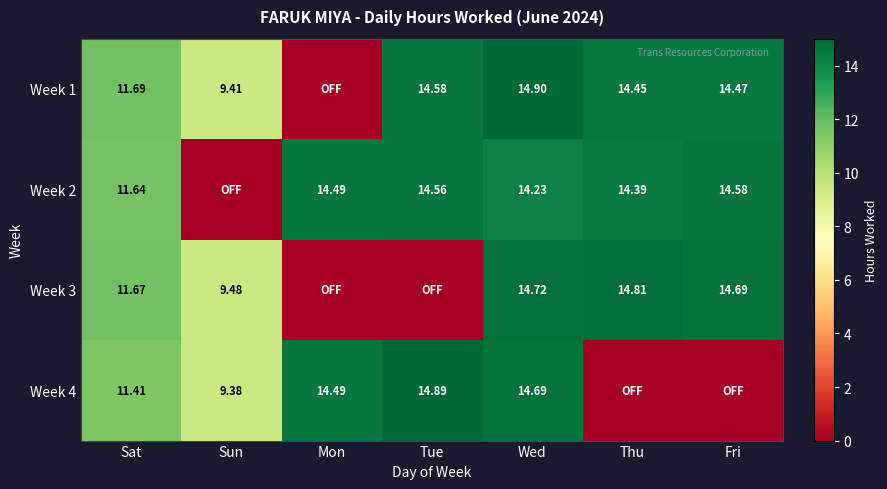

Is the value of Week 3 at Wed greater than the value of Week 2 at Tue?

Yes